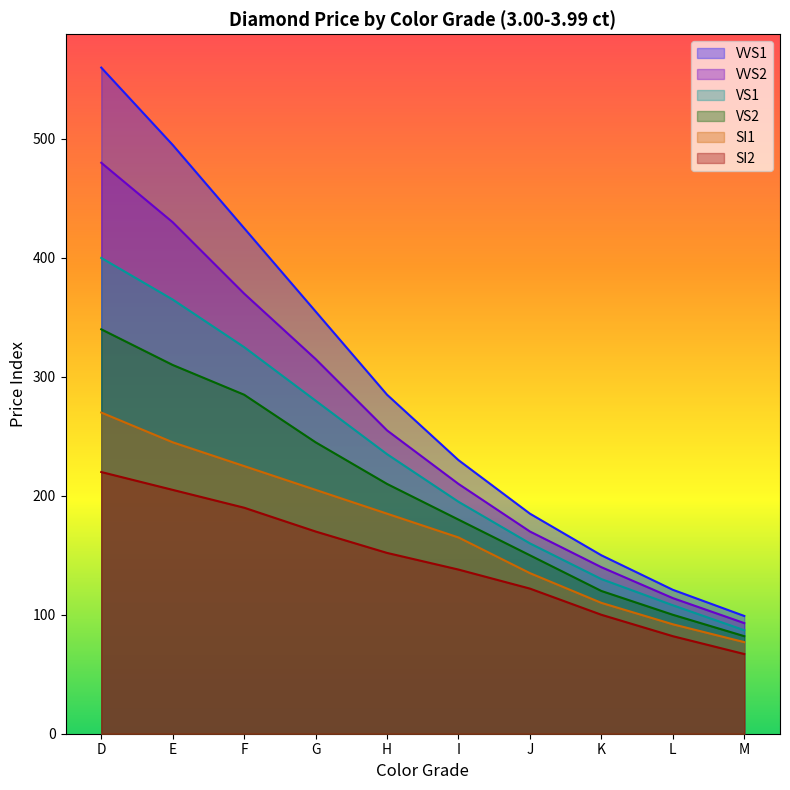

True or false: VS2 has a value of 258 at J.

False